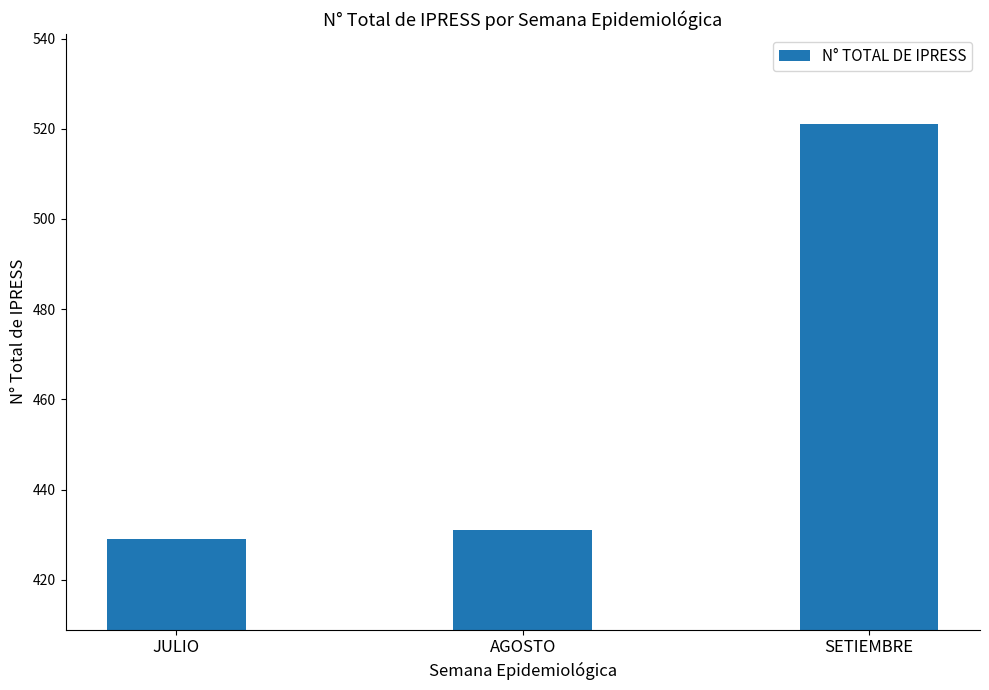

The chart shows a value of 521 at SETIEMBRE. True or false?

True